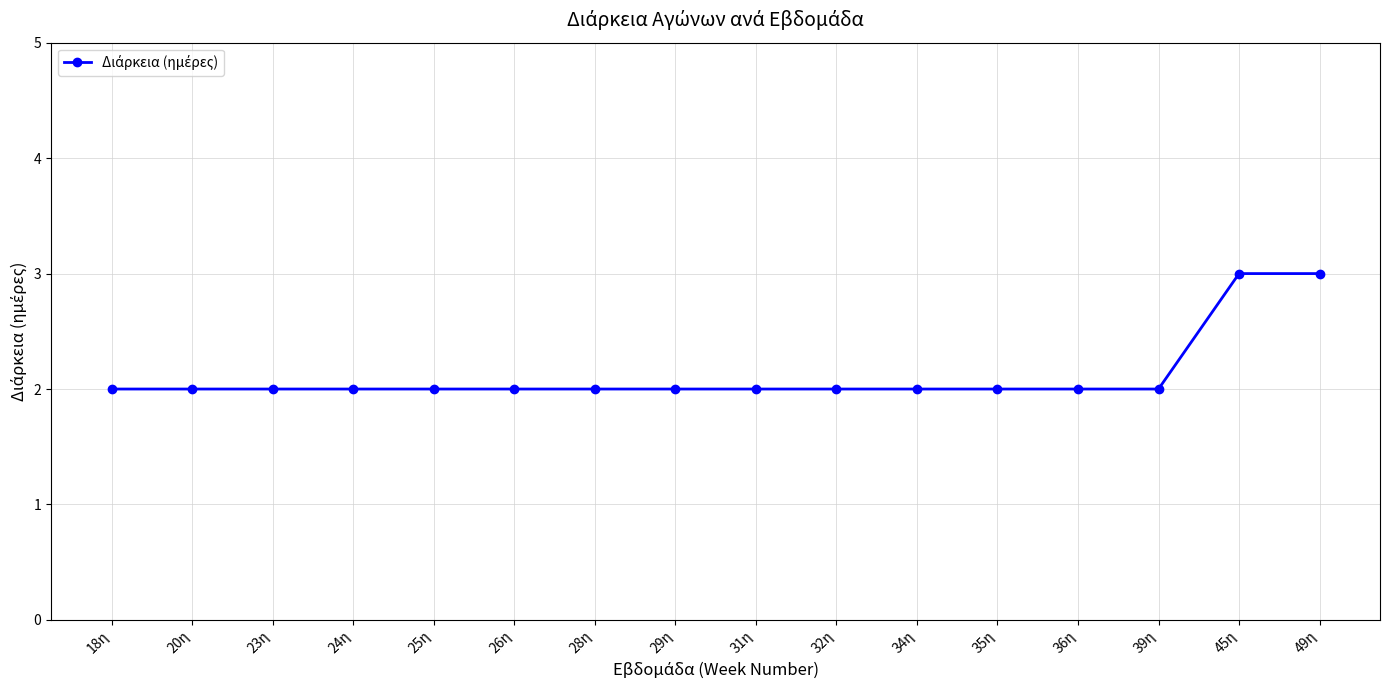

How many values are between 2 and 3?

16